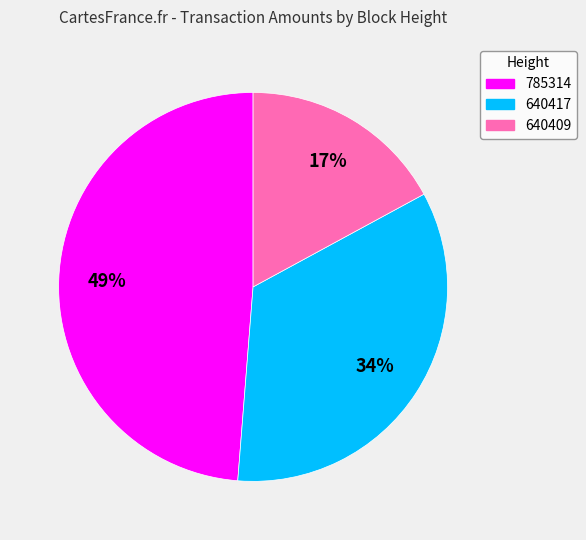

Which has a higher value, 640417 or 785314?

785314